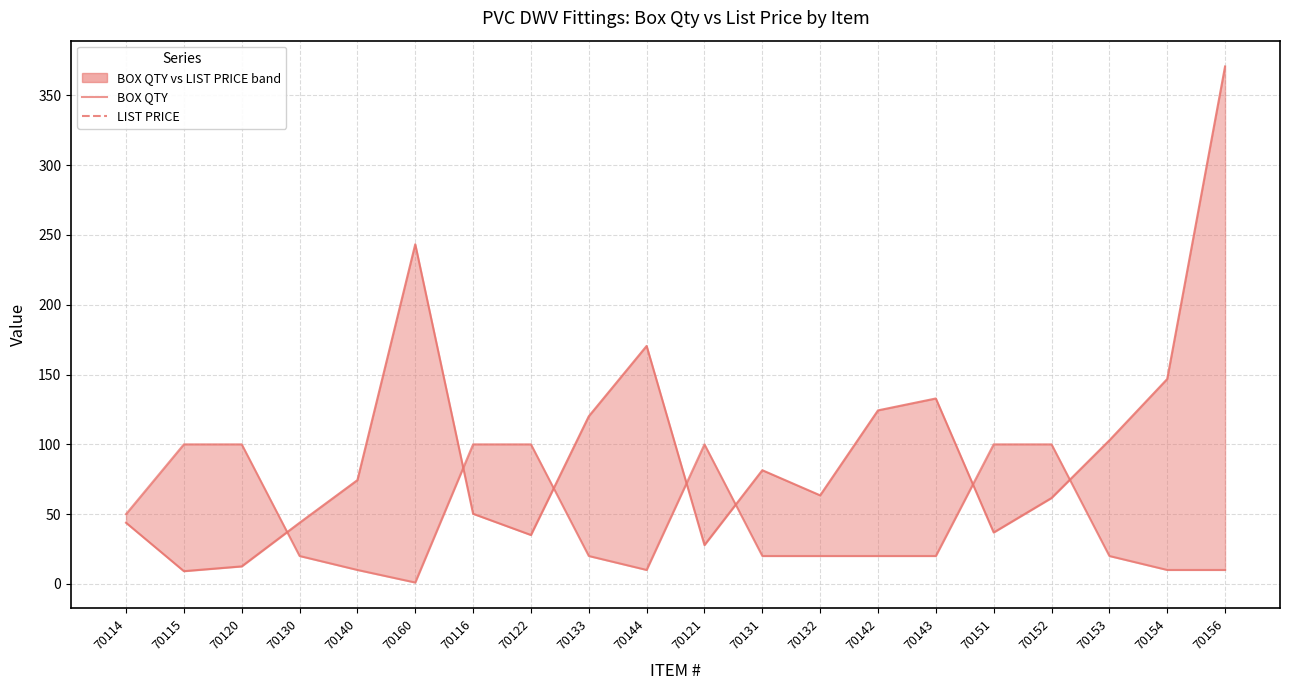

What is the difference between the maximum and minimum values in the BOX QTY series?

99.0